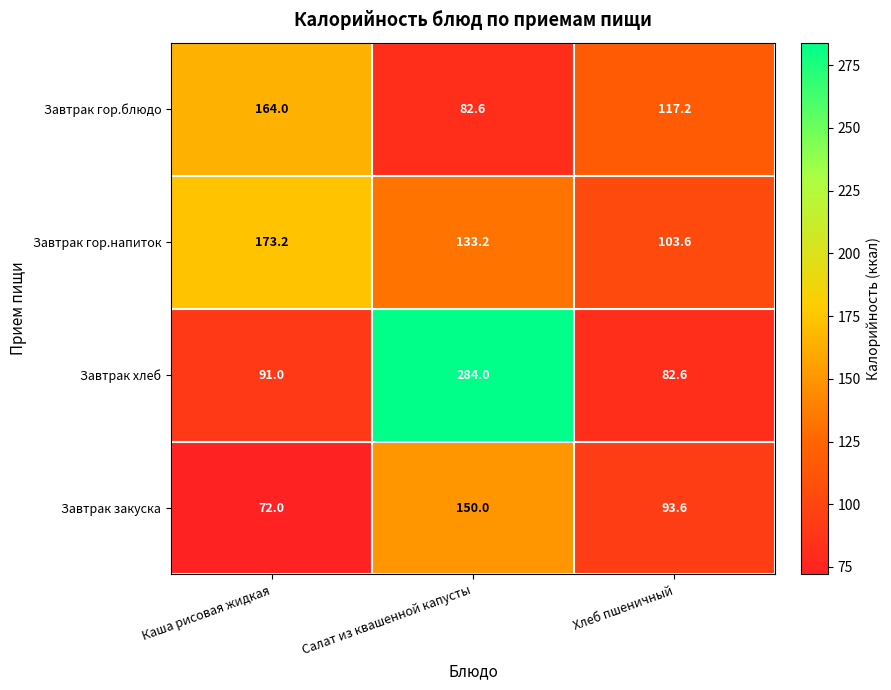

Which series changed the most between Салат из квашенной капусты and Хлеб пшеничный?

Завтрак хлеб